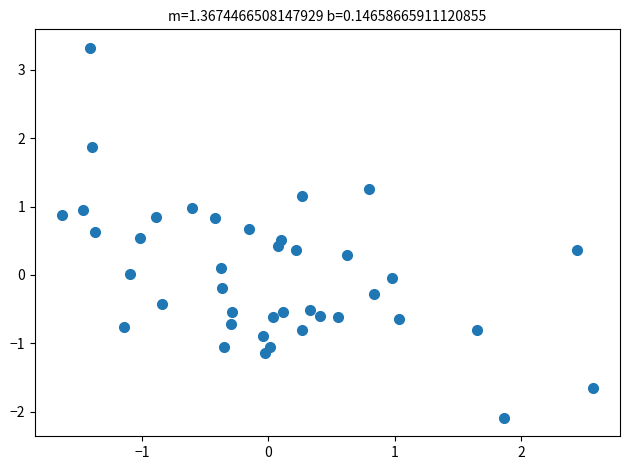

What is the range of Y values (max minus min)?

5.4